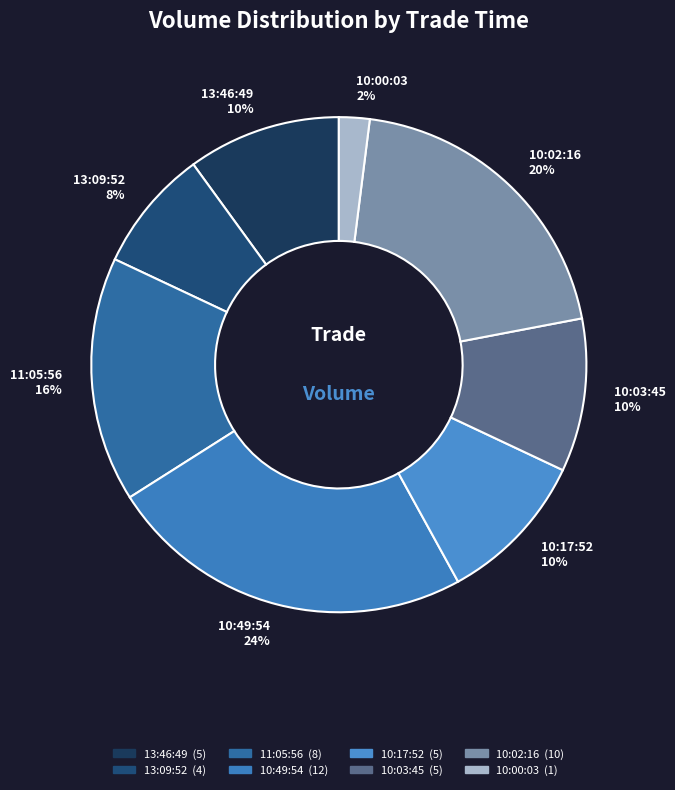

Count the number of slices in the pie.

8